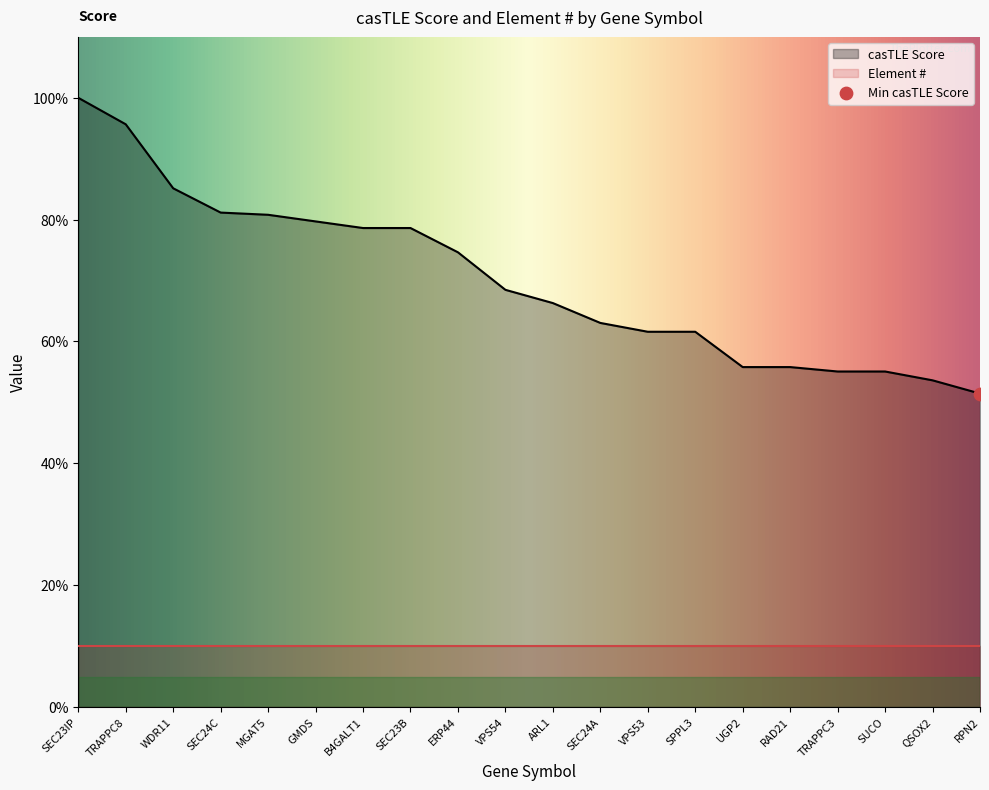

What is the change in value from GMDS to ARL1?

-13.4